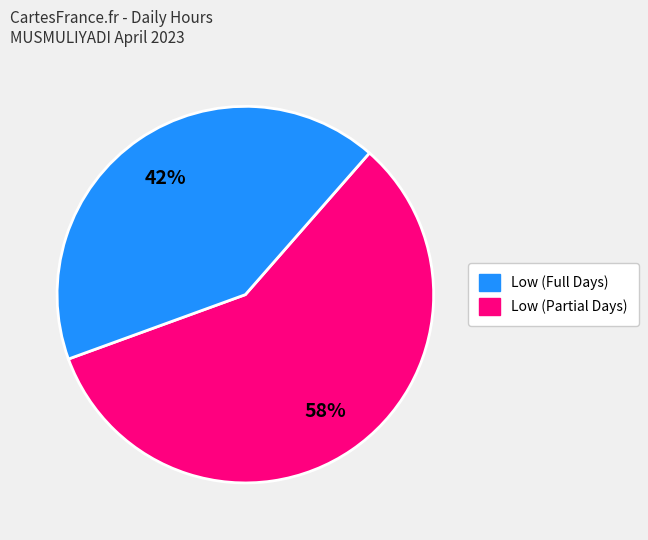

Is there any slice that represents more than half of the pie?

Yes